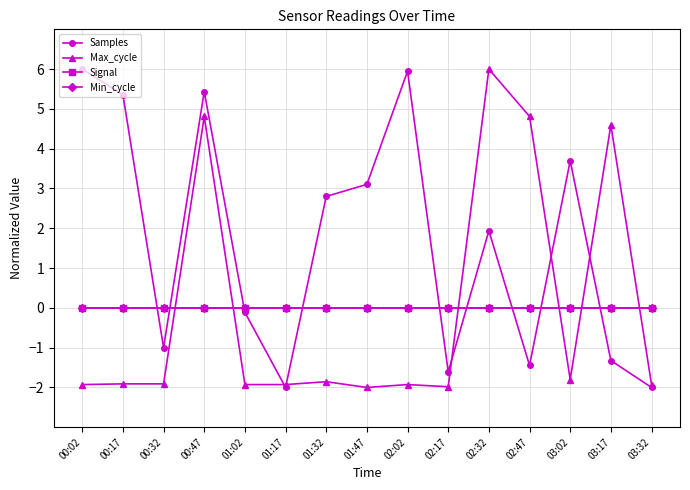

The value of Max_cycle at 01:17 is -1.9. True or false?

True